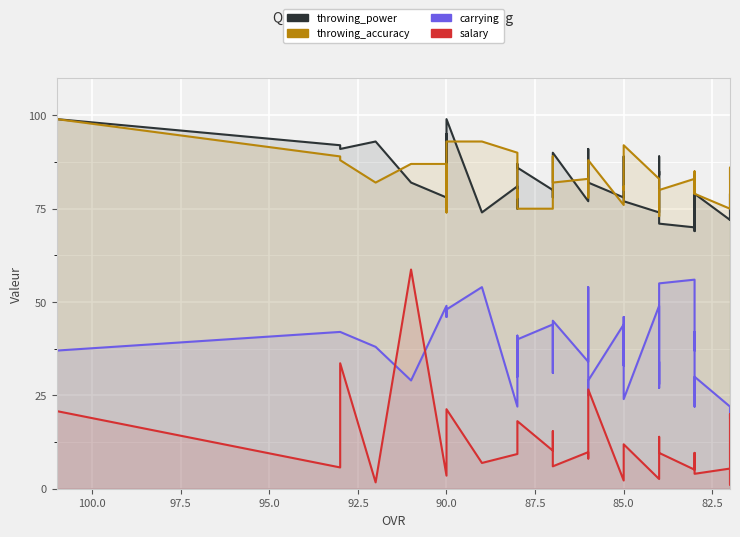

After their last crossing, which series has the higher values: salary or carrying?

carrying